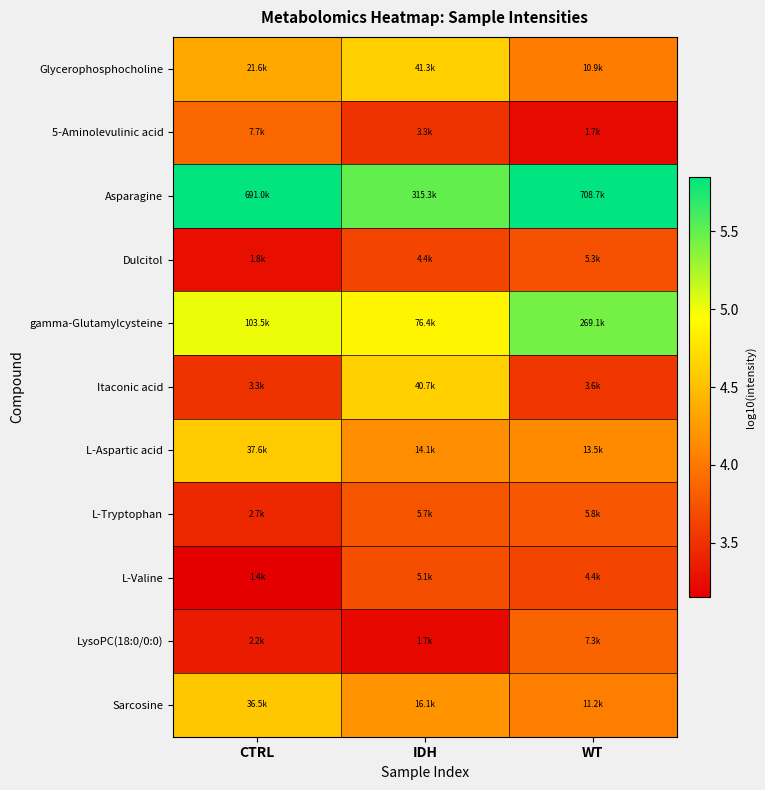

How many series are shown in this chart?

11